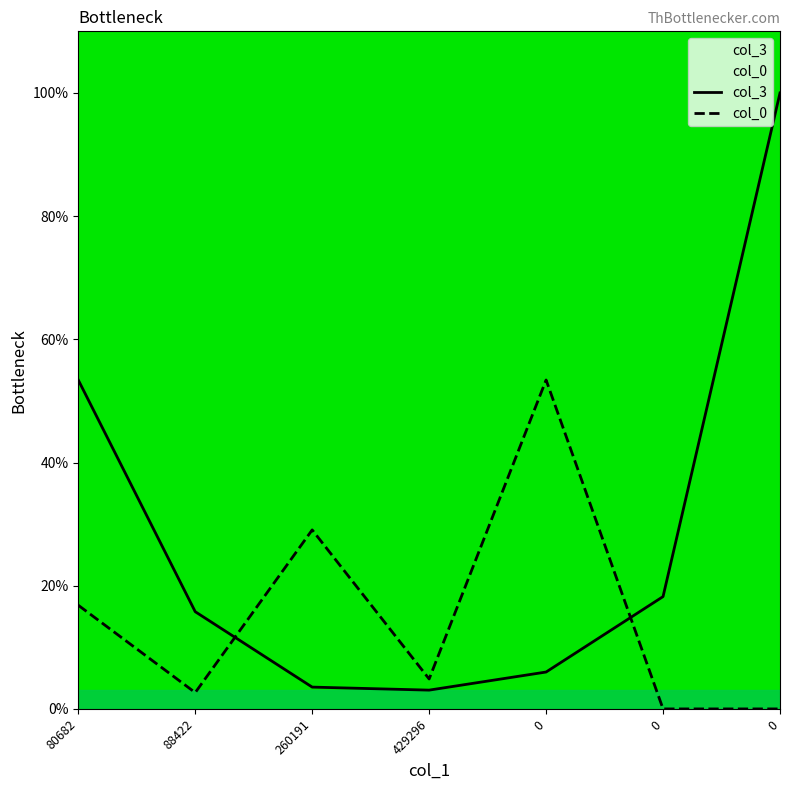

What value does the col_3 series have at 0?

6.0